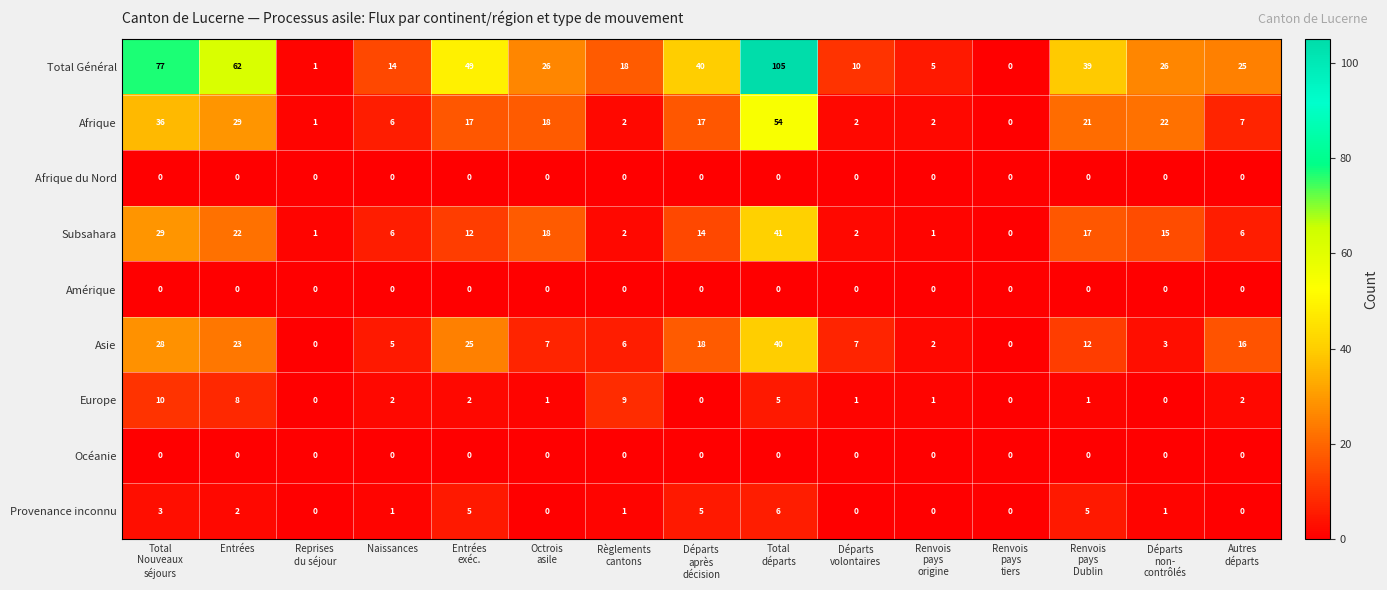

What is the greatest value displayed?

105